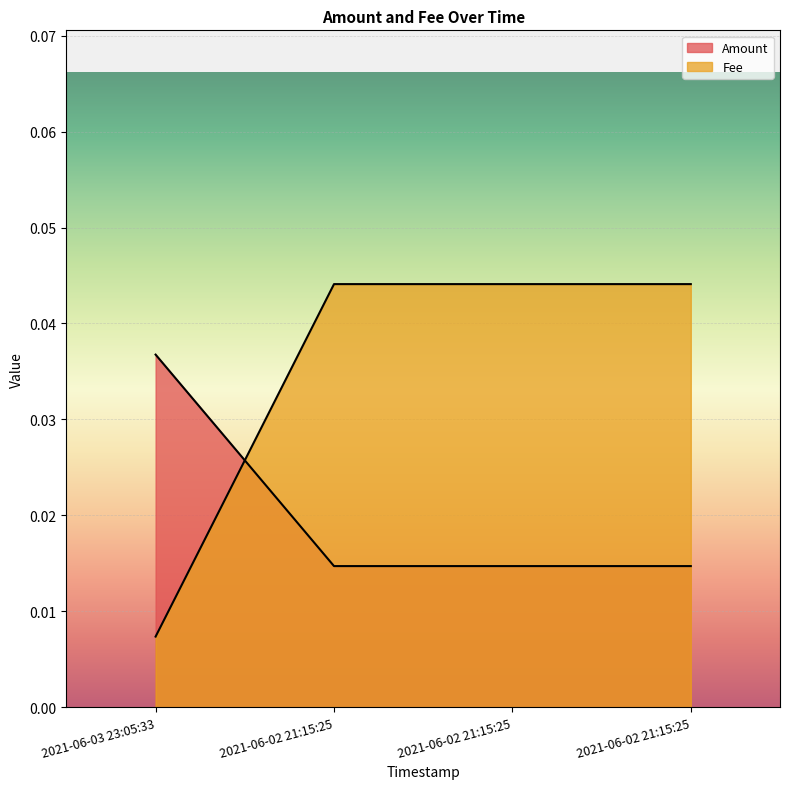

Which category has the lowest value in the Amount series?

2021-06-02 21:15:25